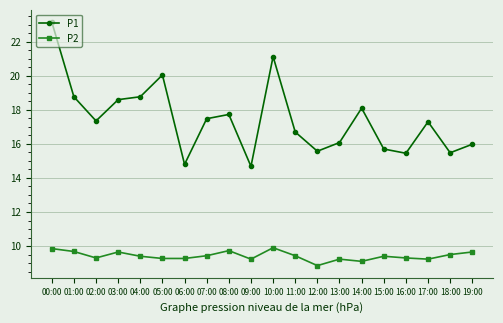

What is the label of the 7th point from the left?

06:00